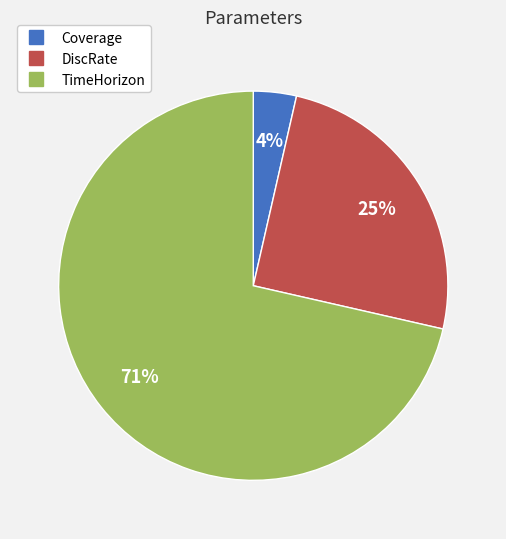

Count the number of slices in the pie.

3